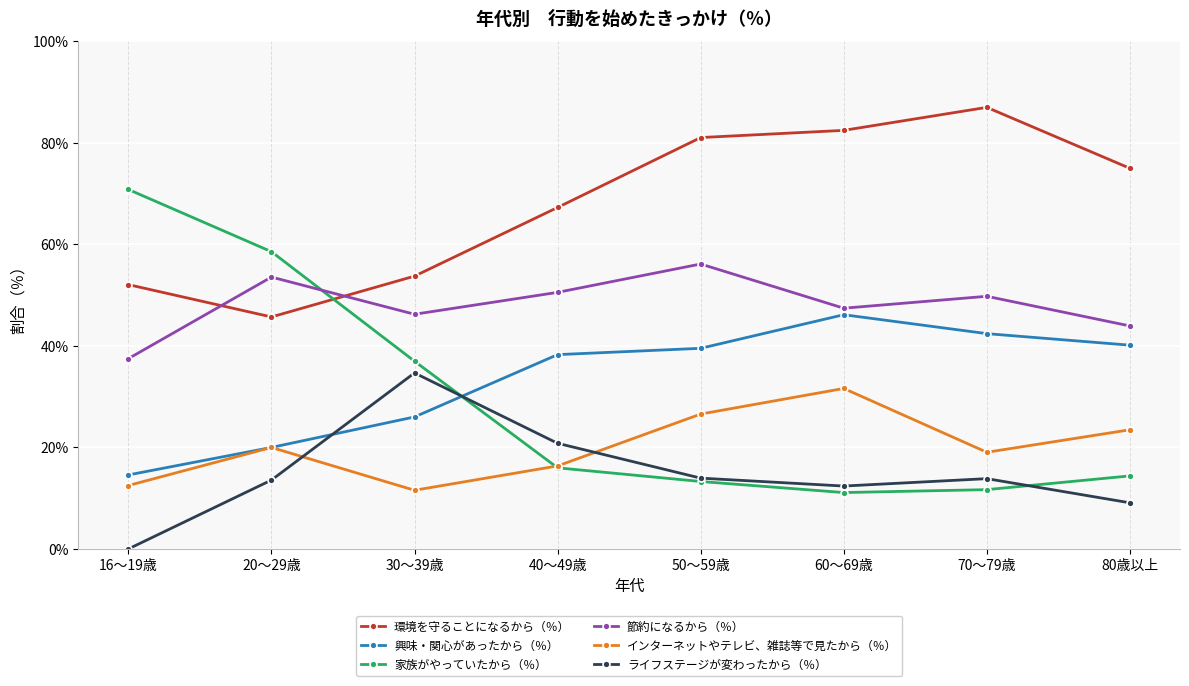

Where is the first local minimum for ライフステージが変わったから（％）?

60～69歳